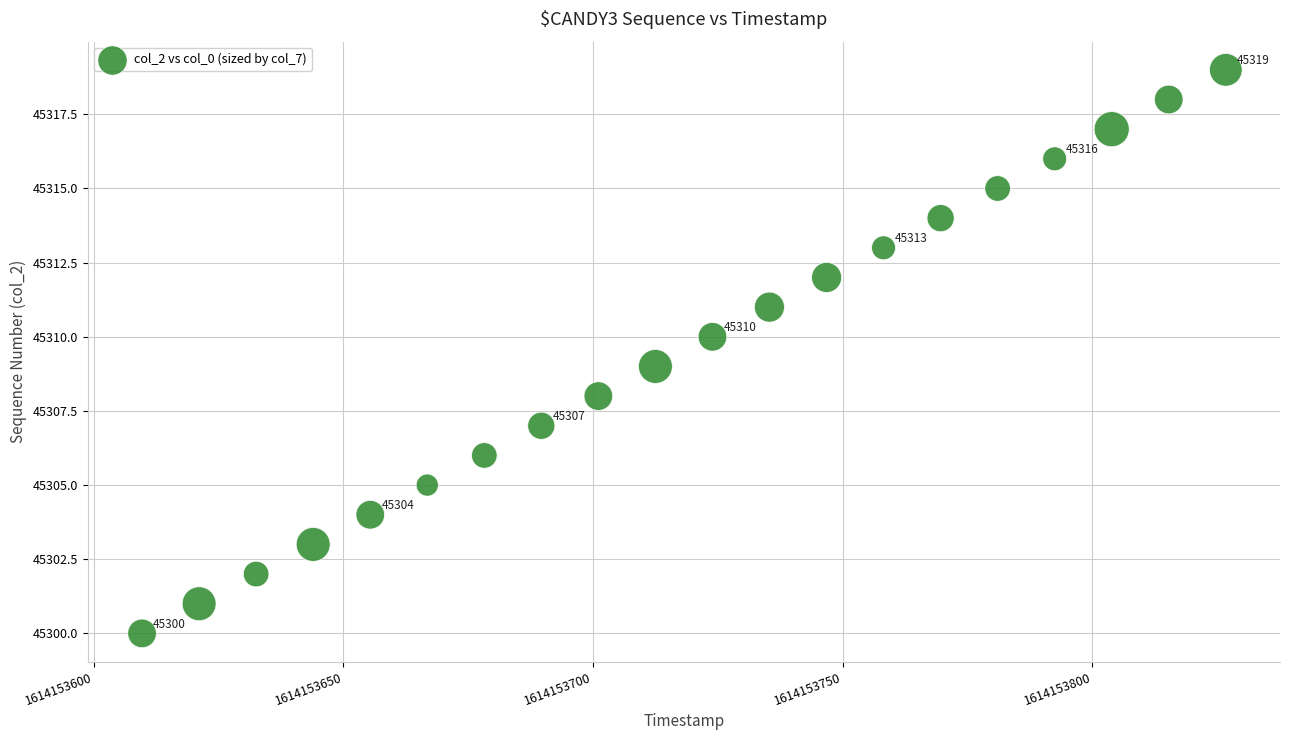

What is the range of Y values (max minus min)?

19